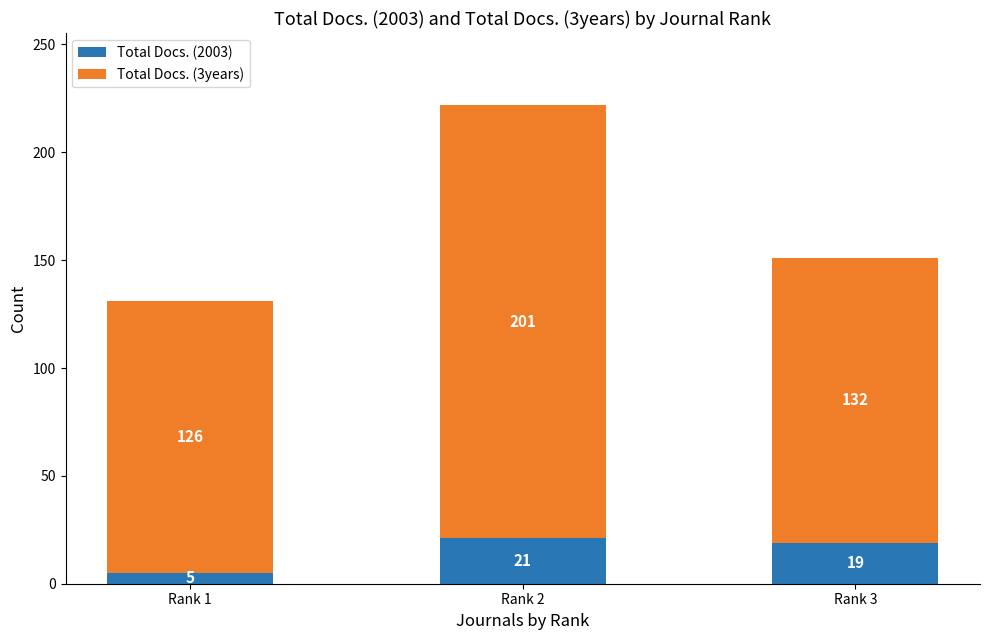

What is the difference between the maximum and minimum values in the Total Docs. (2003) series?

16